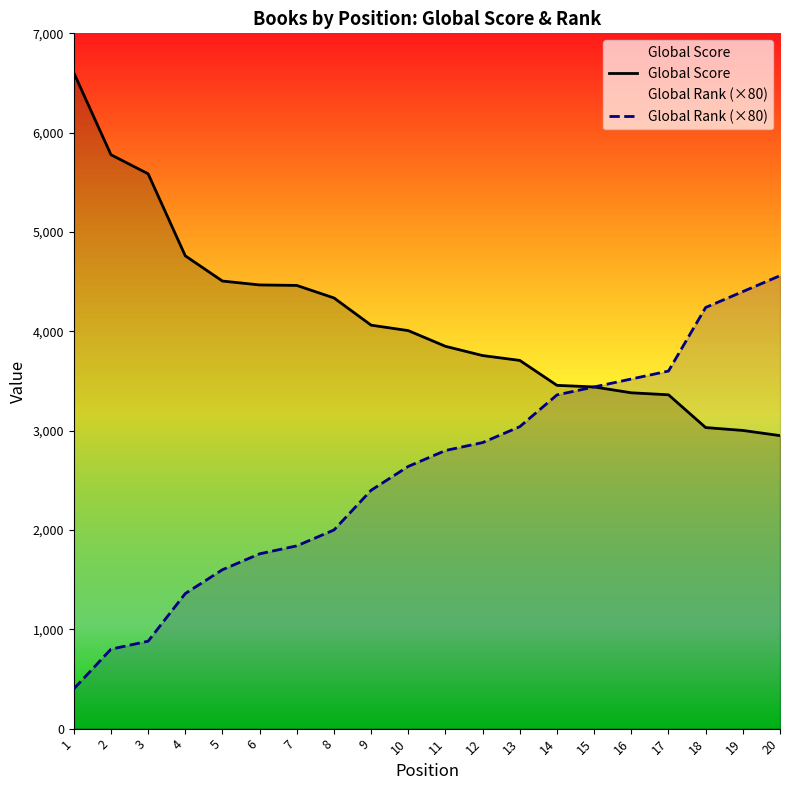

True or false: Global Score has more than 2 points higher than both neighbors.

False